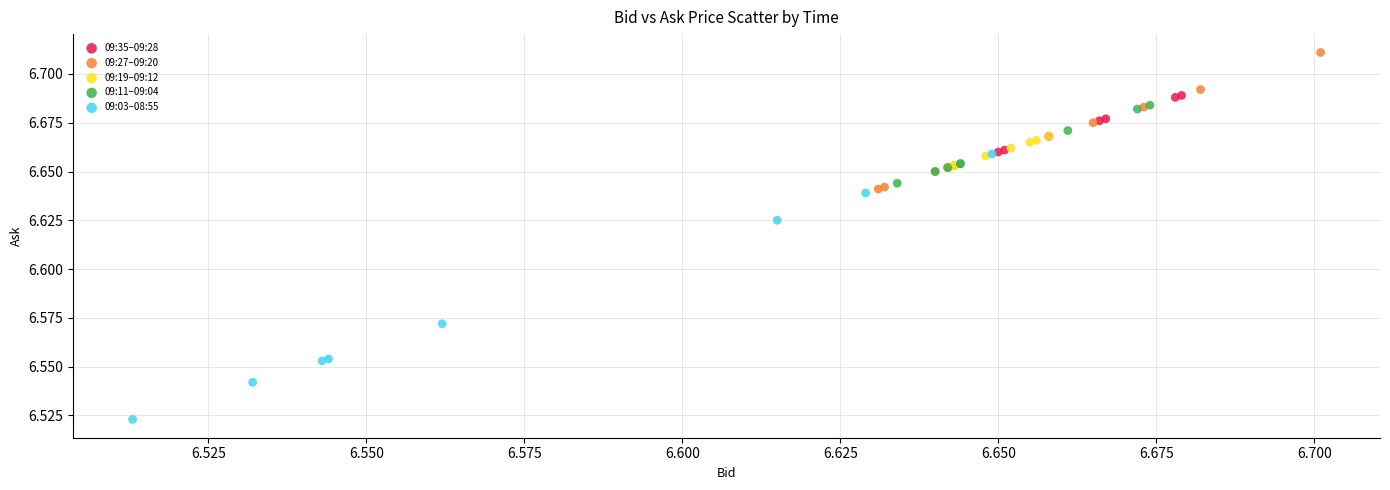

Which series reaches the maximum Y coordinate?

09:27–09:20